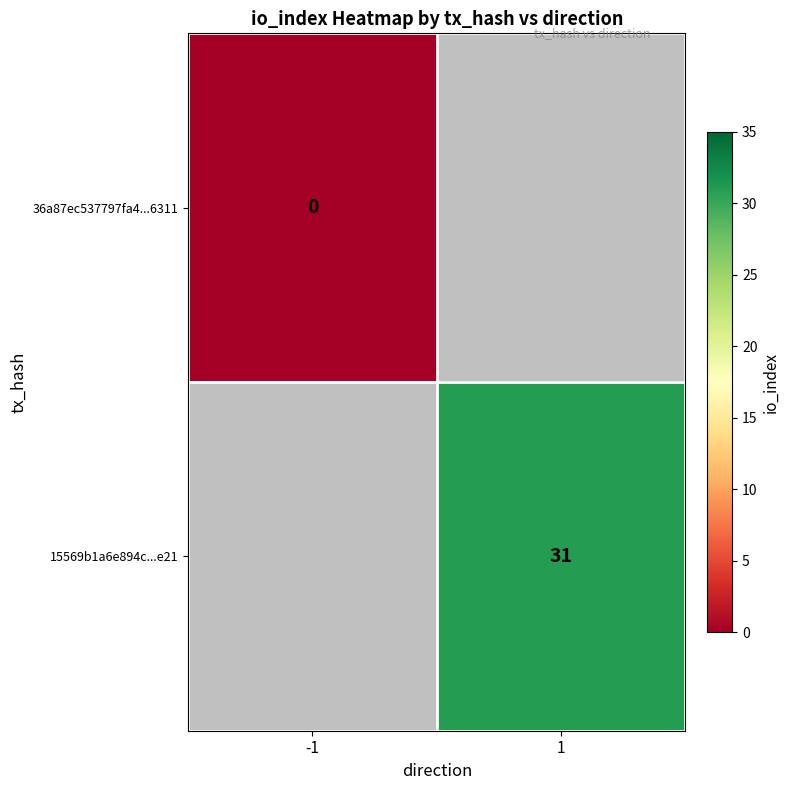

What is the maximum value shown in the chart?

31.0